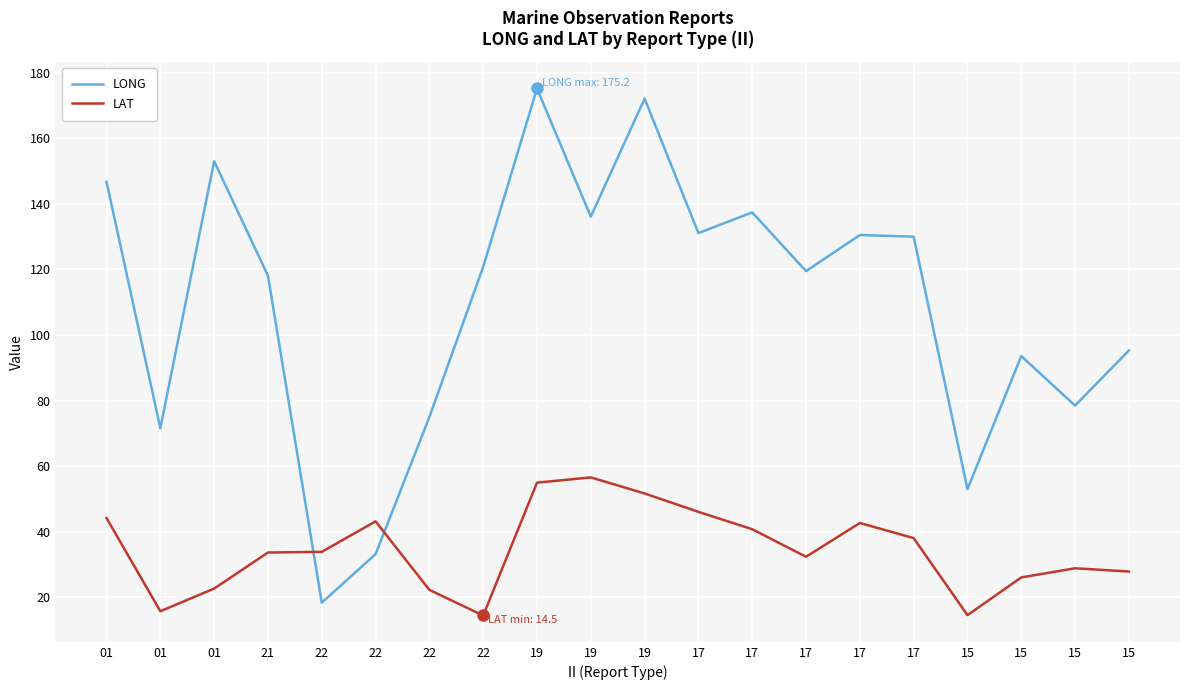

How many lines are shown in the chart?

2